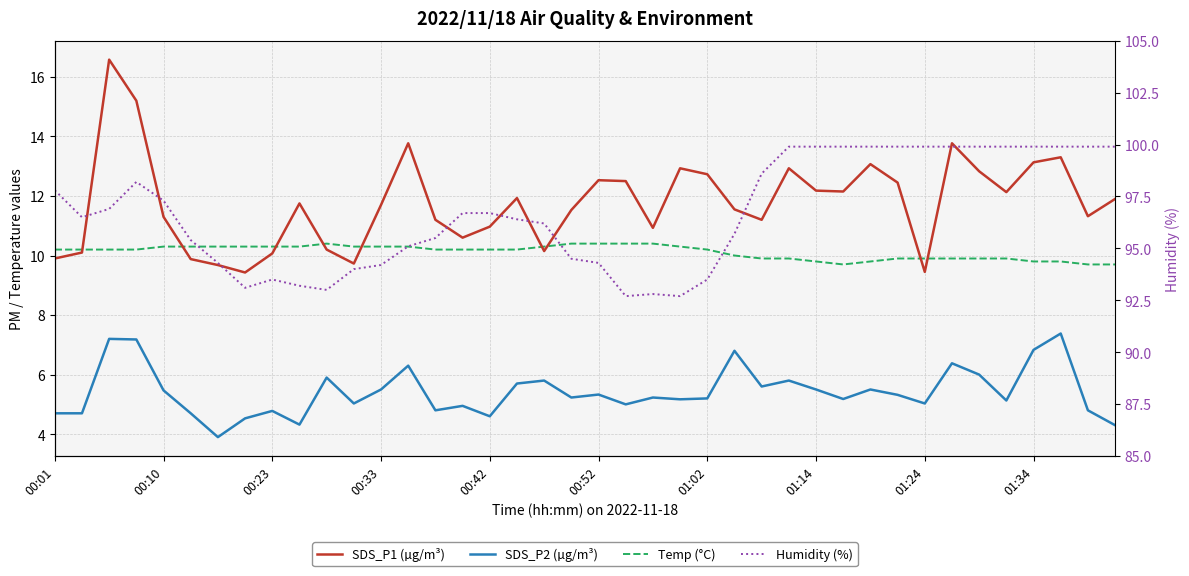

In Temp (°C), how many points are higher than both neighbors (excluding endpoints)?

1